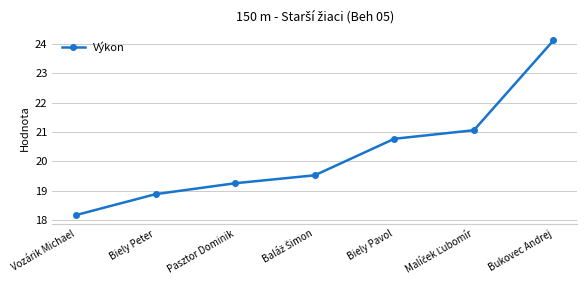

What position from the left is Pasztor Dominik?

3